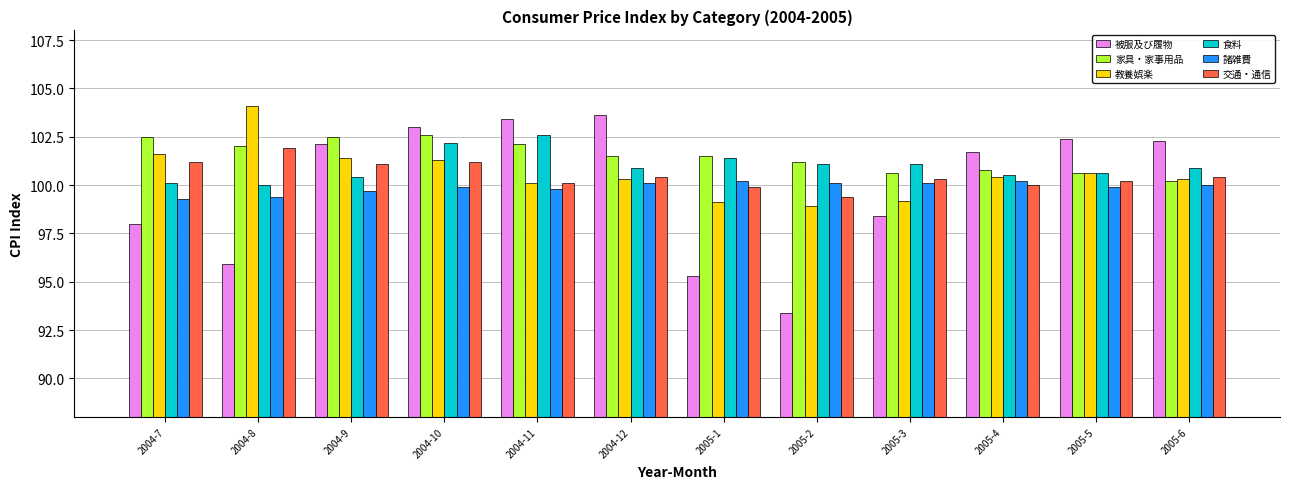

Which series has the widest spread of values?

被服及び履物